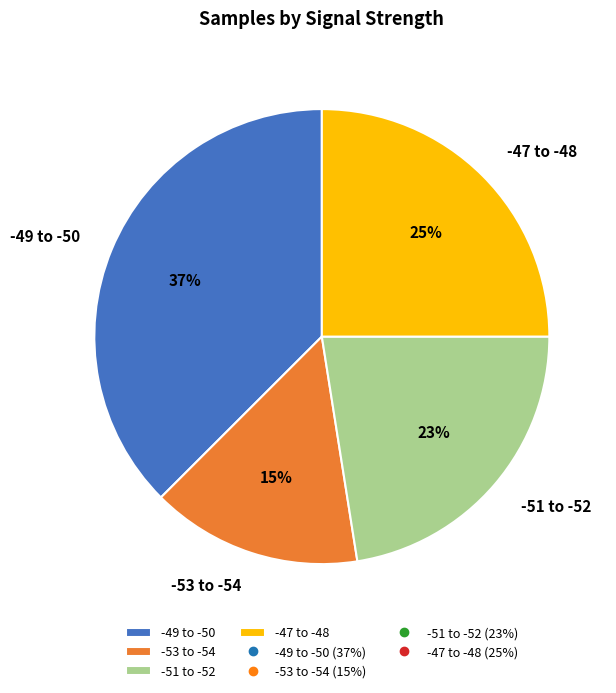

Between -49 to -50 and -47 to -48, which is larger?

-49 to -50